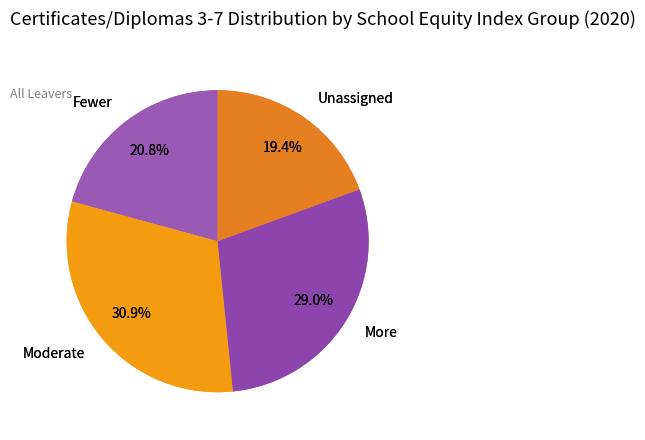

Is the sum of More and Fewer greater than half?

No